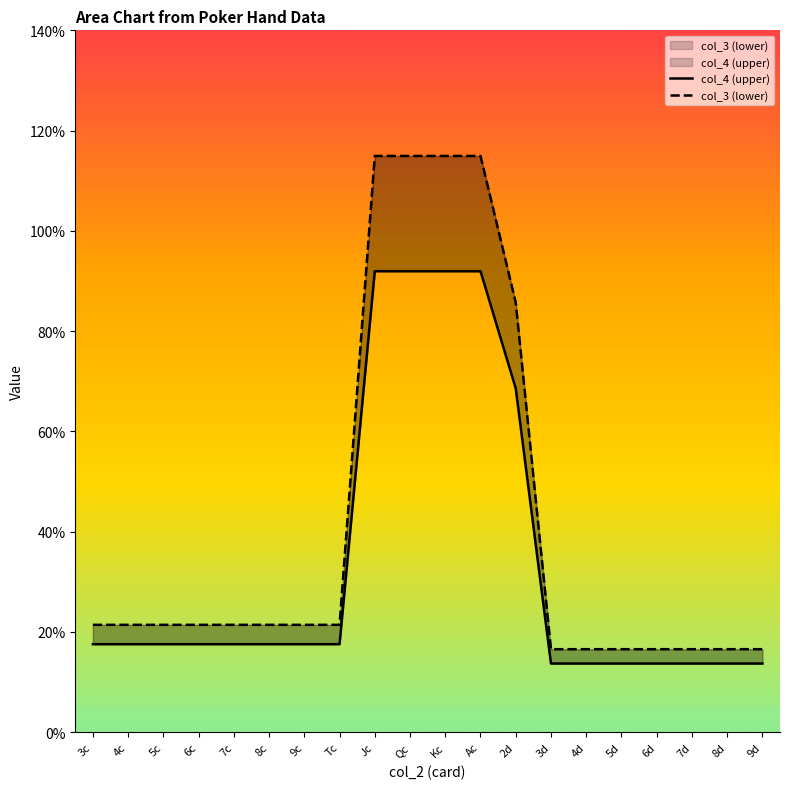

Reading left to right, what are all the values shown in this chart?

col_4 (upper): 3c=1.8	4c=1.8	5c=1.8	6c=1.8	7c=1.8	8c=1.8	9c=1.8	Tc=1.8	Jc=9.2	Qc=9.2	Kc=9.2	Ac=9.2	2d=6.9	3d=1.4	4d=1.4	5d=1.4	6d=1.4	7d=1.4	8d=1.4	9d=1.4
col_3 (lower): 3c=2.1	4c=2.1	5c=2.1	6c=2.1	7c=2.1	8c=2.1	9c=2.1	Tc=2.1	Jc=11.5	Qc=11.5	Kc=11.5	Ac=11.5	2d=8.6	3d=1.7	4d=1.7	5d=1.7	6d=1.7	7d=1.7	8d=1.7	9d=1.7